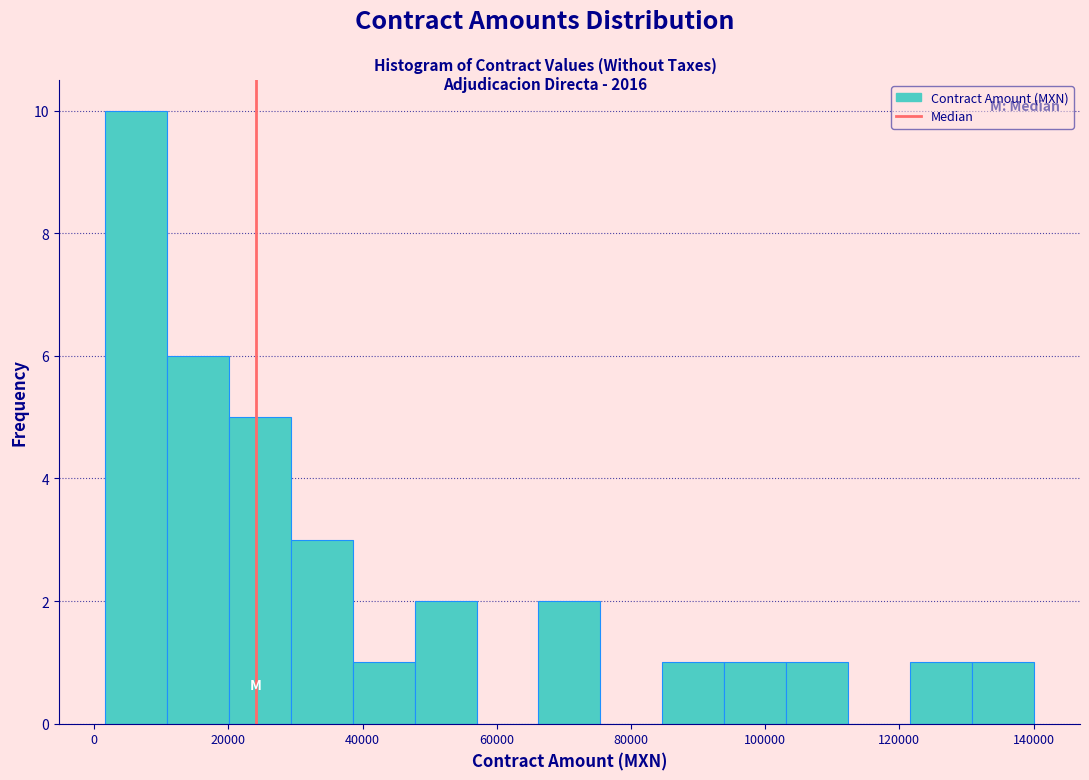

Which range on the x-axis has the tallest bar?

2000 to 10000